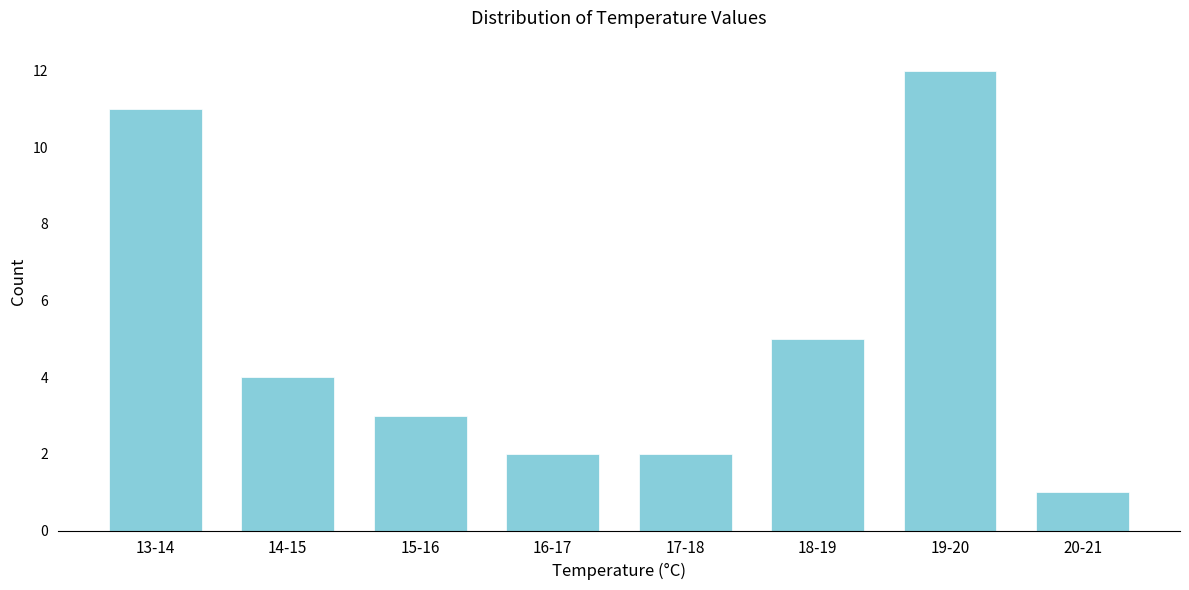

Reading left to right, what are all the values shown in this chart?

11	4	3	2	2	5	12	1